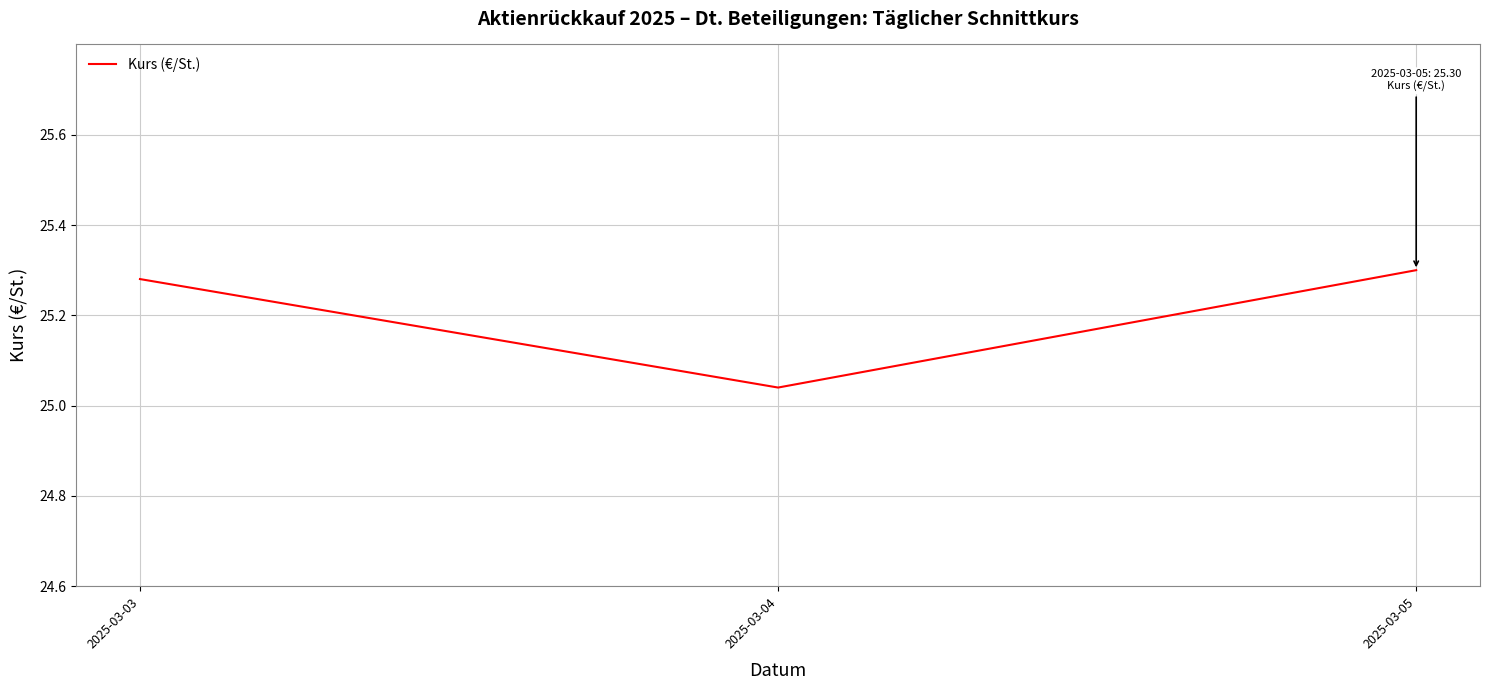

Where is the data nearest to the value 25?

2025-03-04